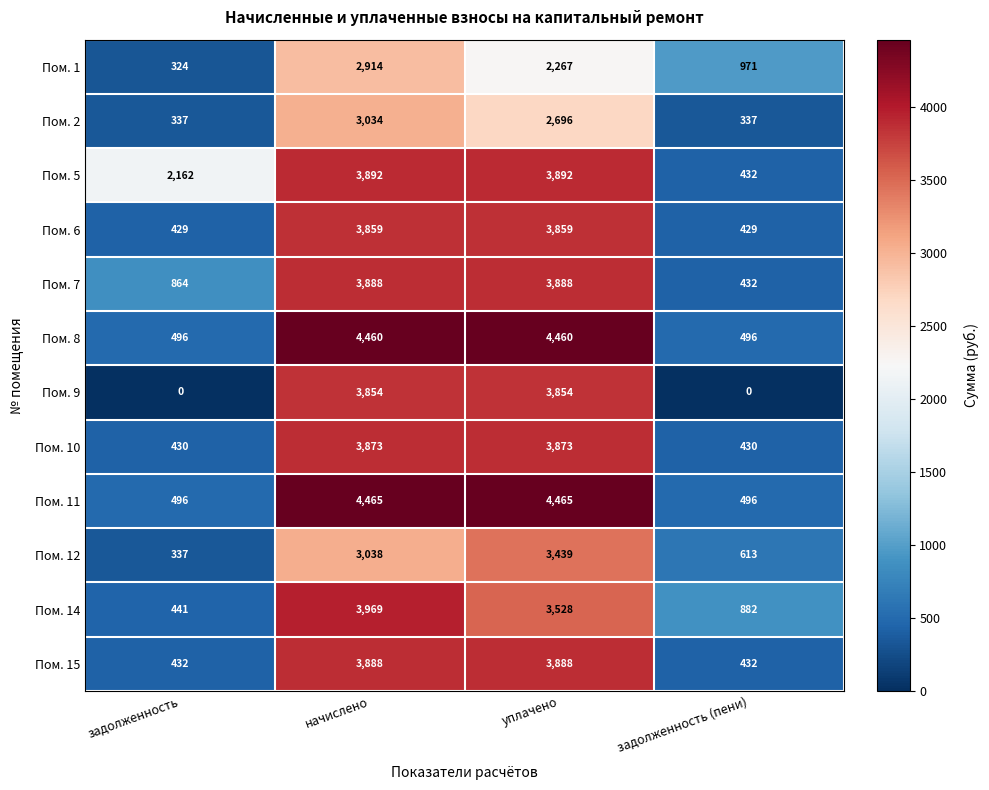

What is the spread (max minus min) of values at задолженность?

2162